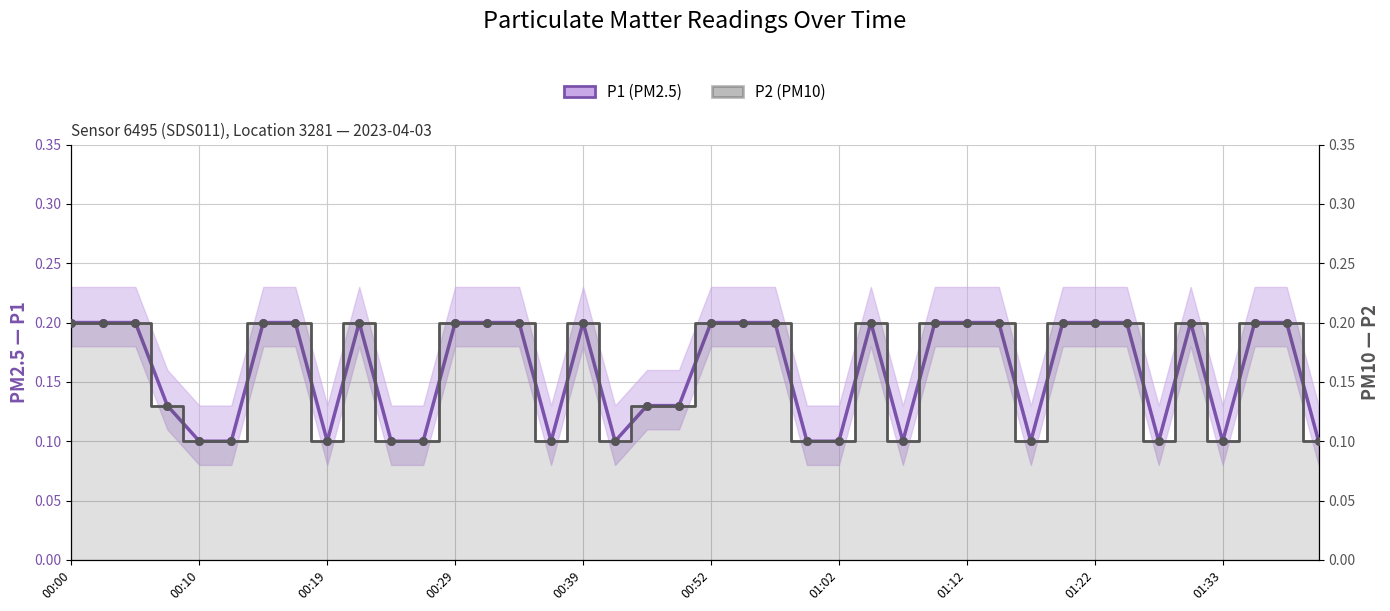

Which series contains the lowest Y value?

P1 (PM2.5)